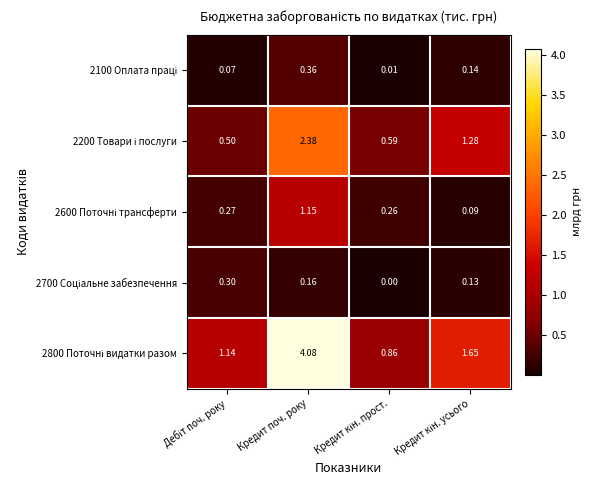

Which category has the highest value across all series?

Кредит поч. року